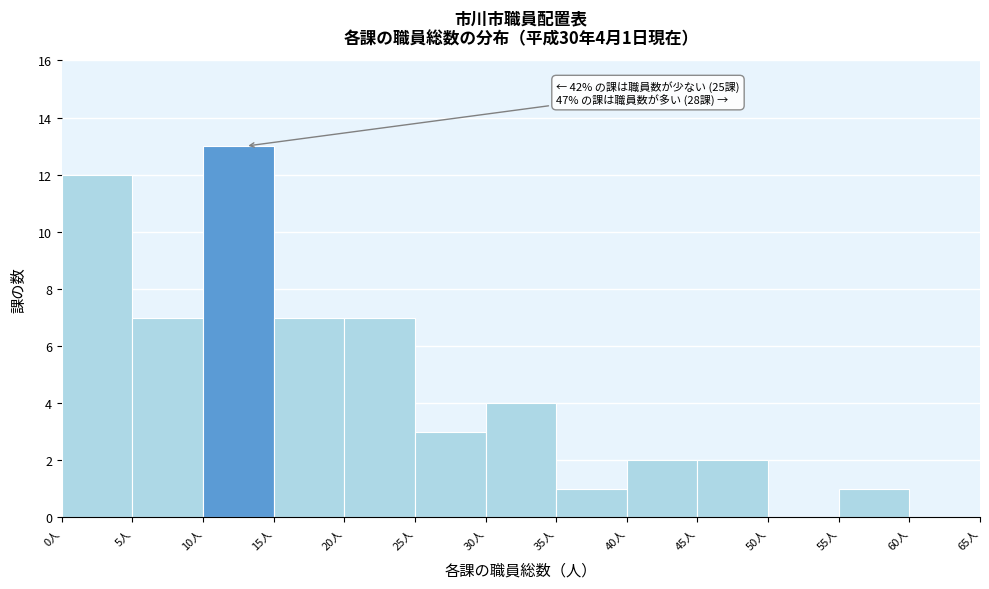

Over which range of the x-axis is the bar tallest?

10 to 15